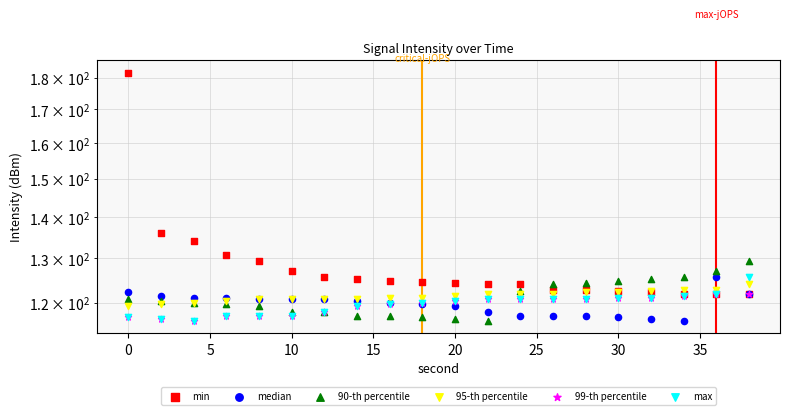

Which series reaches the maximum Y coordinate?

min